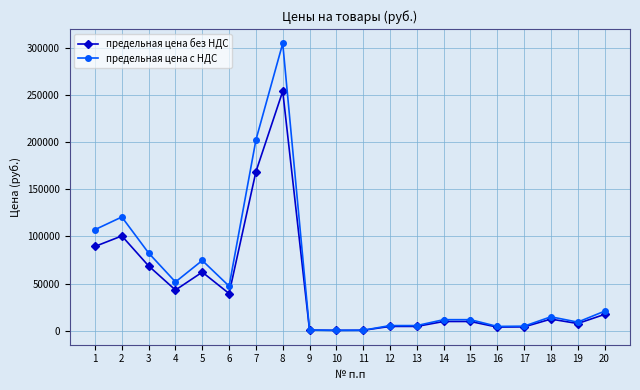

How many data points in предельная цена без НДС are less than 12174?

10